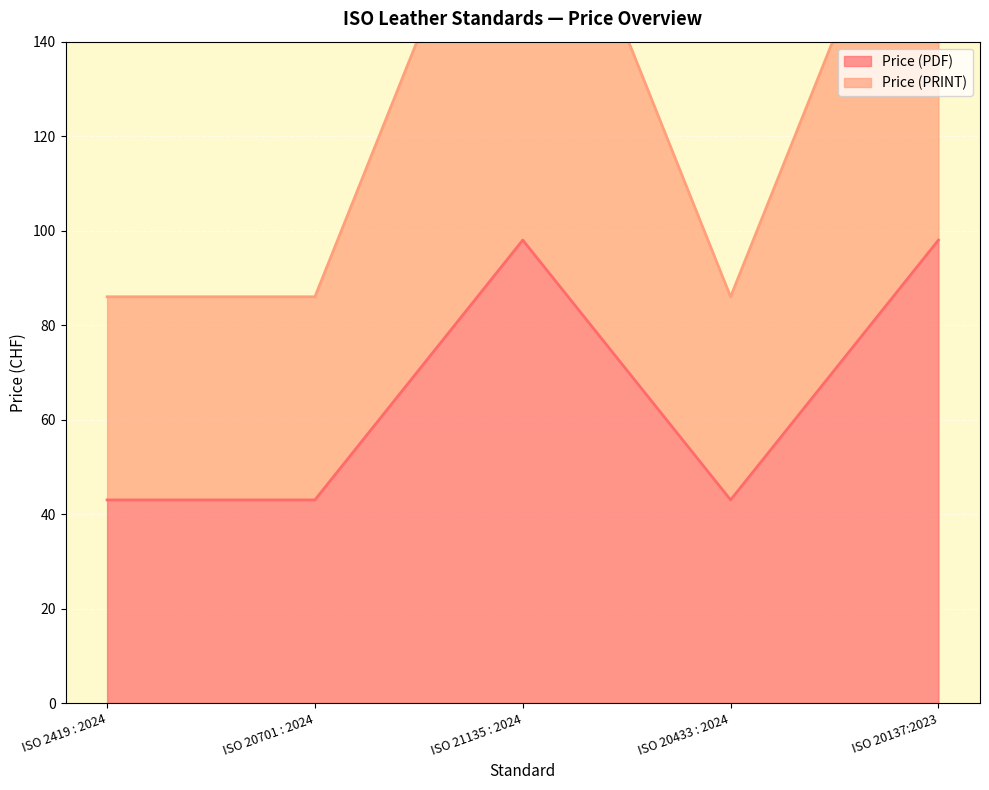

What is the difference between the second highest and minimum values in the Price (PDF) series?

55